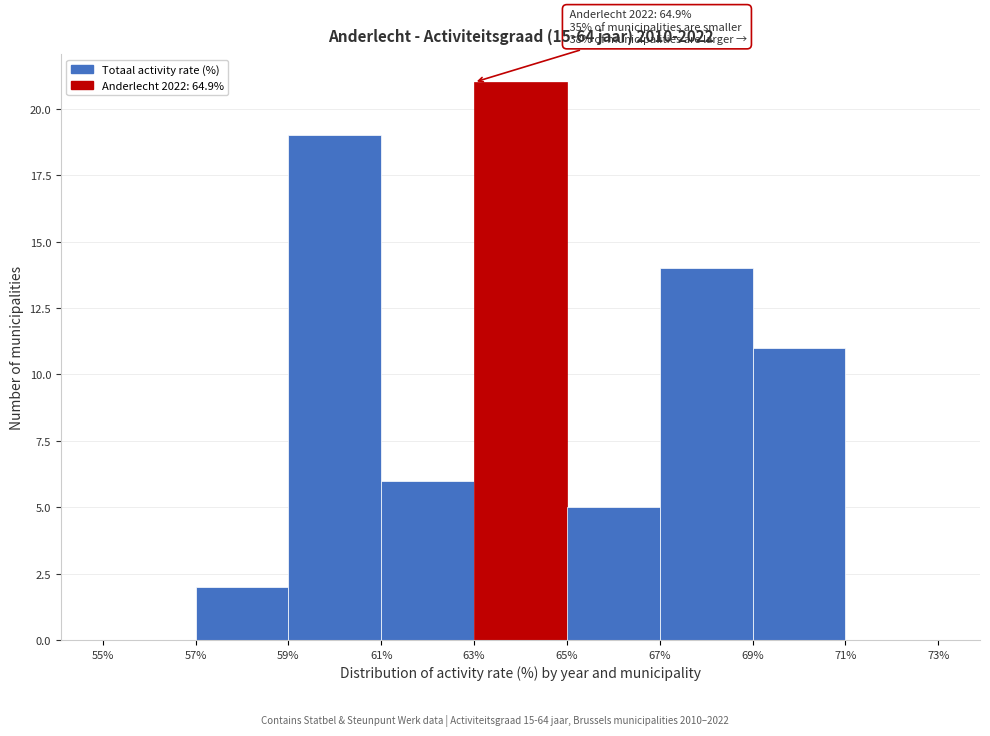

Which range on the x-axis has the tallest bar?

63% to 65%